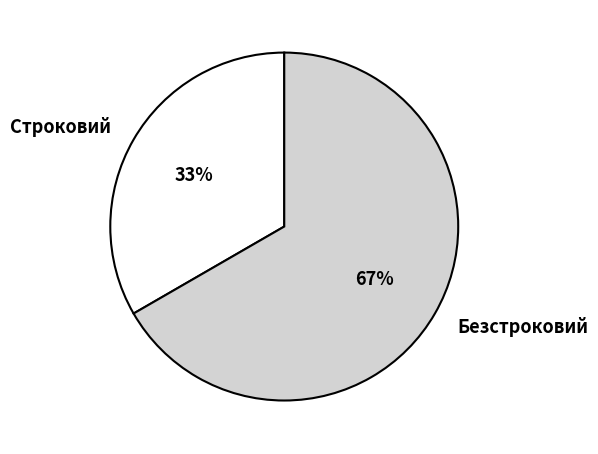

To the nearest percent, what is the combined percentage of Строковий and Безстроковий?

100%